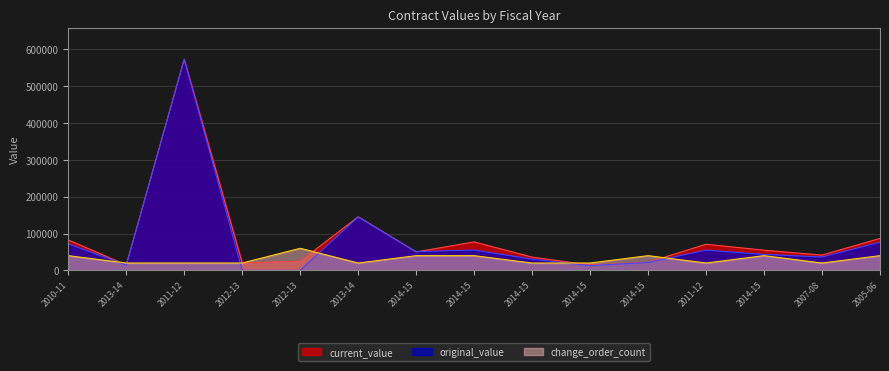

Which series has the largest range (max minus min)?

original_value